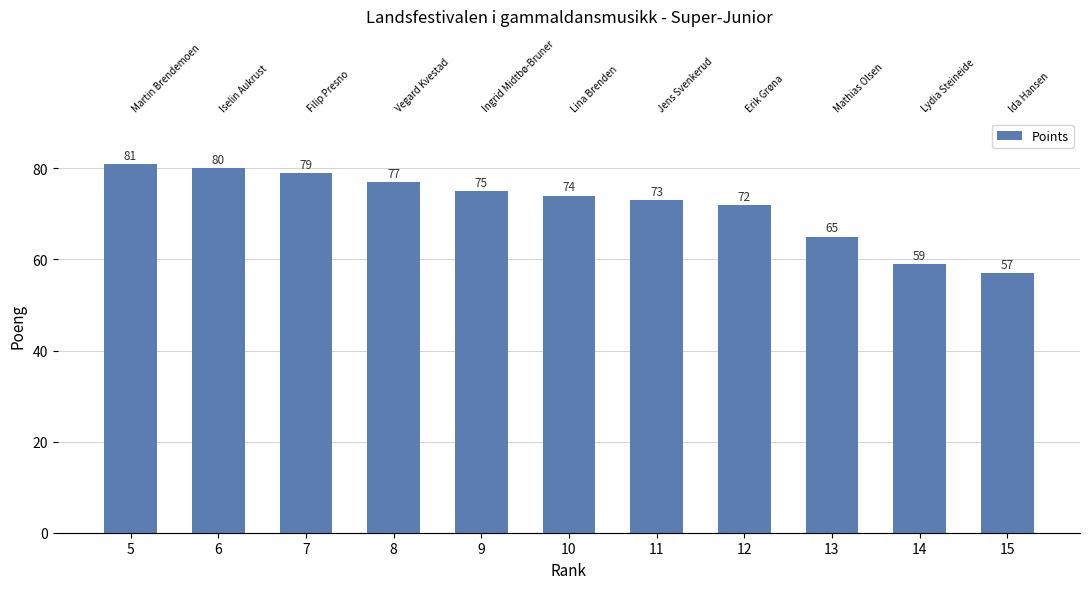

What is the smallest value displayed?

57